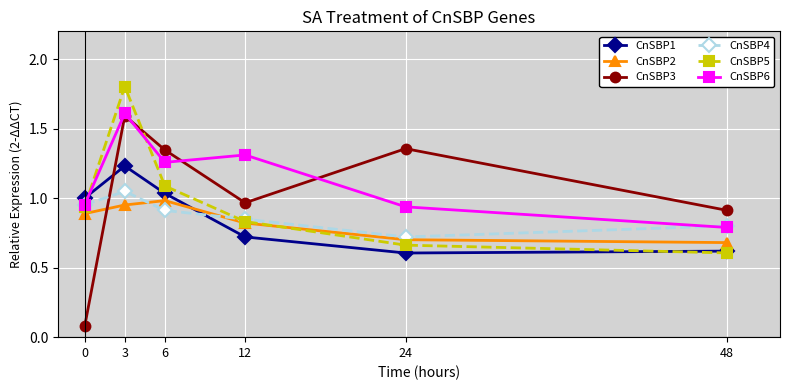

The CnSBP4 series shows 1.6 at 6. True or false?

False